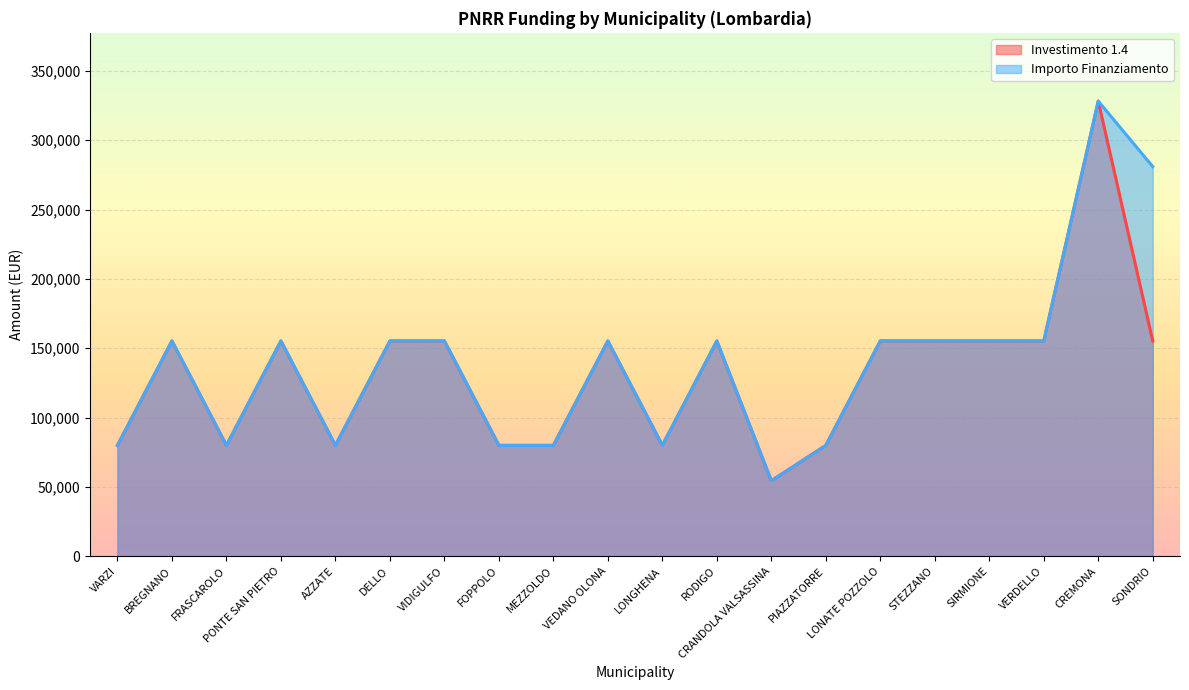

List the series in order of their peak value, highest first.

Investimento 1.4, Importo Finanziamento